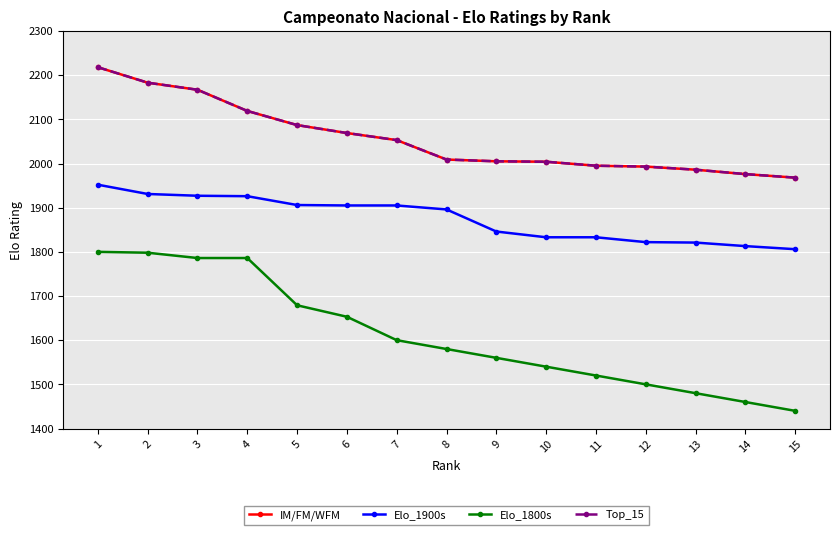

Does the chart have visible grid lines?

Yes